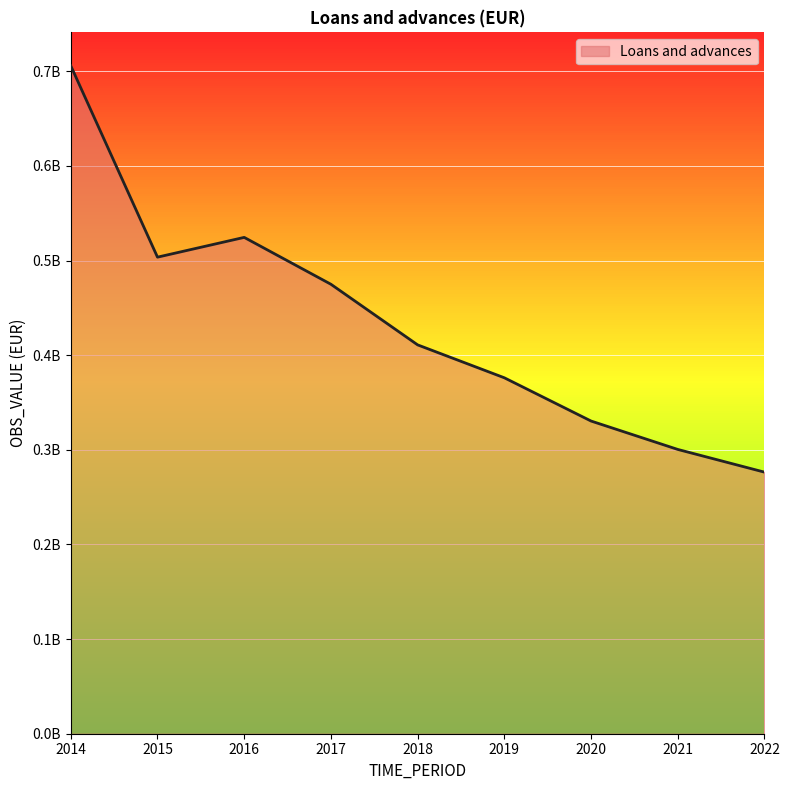

What is the difference between the values at 2015 and 2022?

227172081